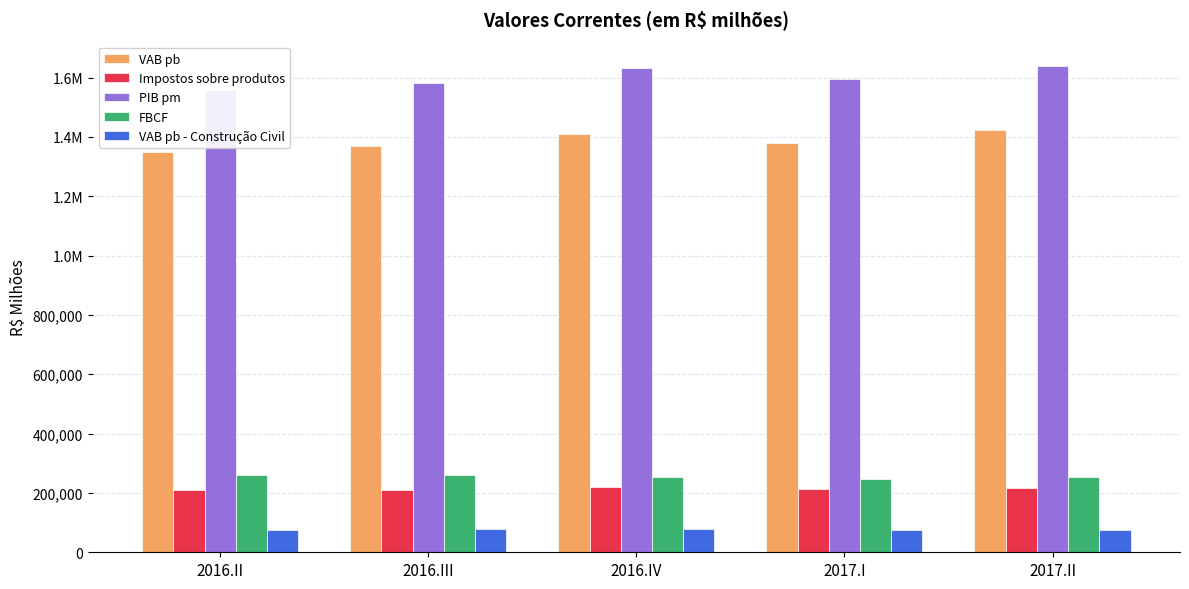

What is the label of the 4th bar from the right?

2016.III